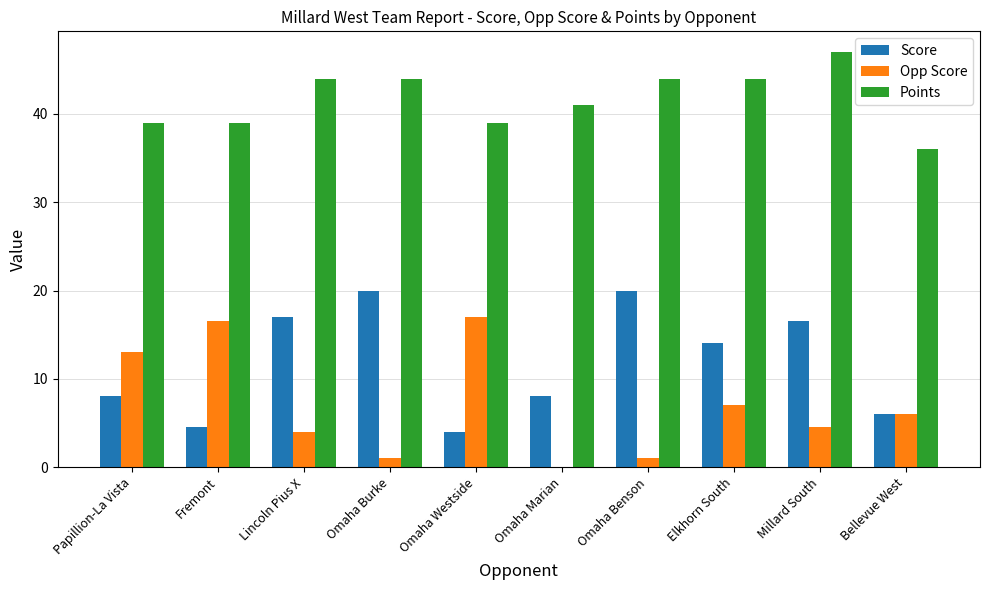

The Opp Score series shows 7.0 at Elkhorn South. True or false?

True